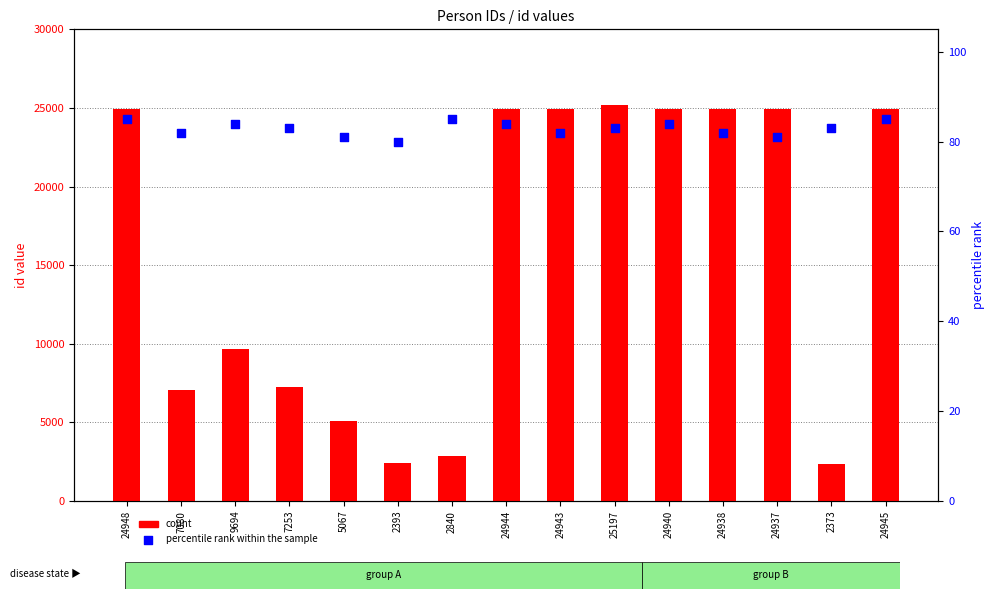

Which series has the largest total across all categories?

count